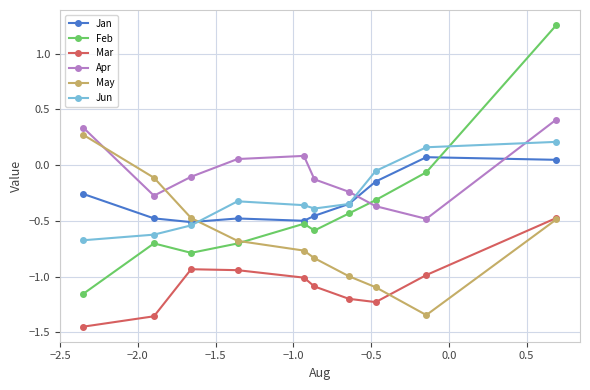

How many lines are shown in the chart?

6